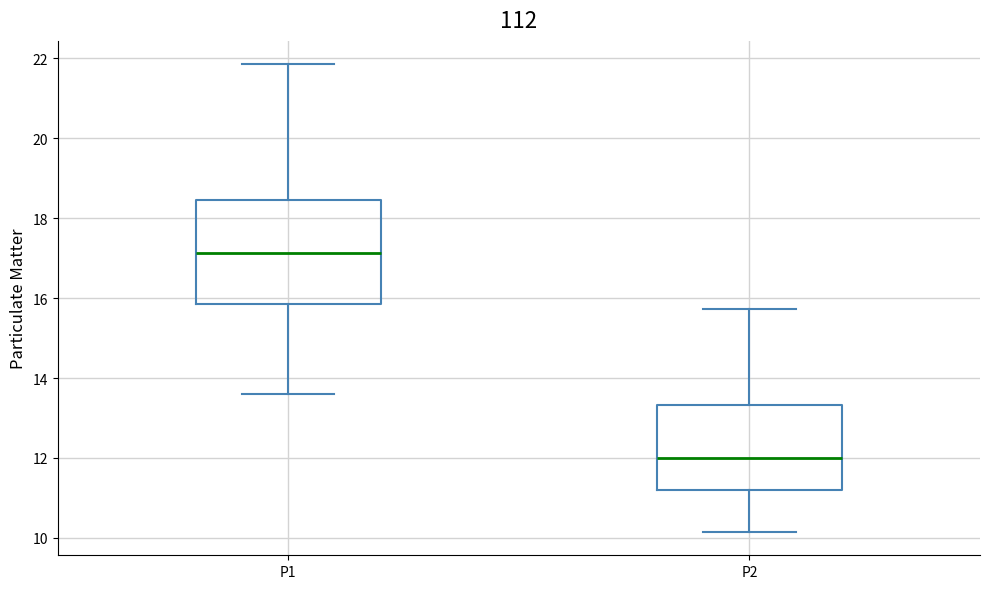

Which box's median line is the highest?

P1